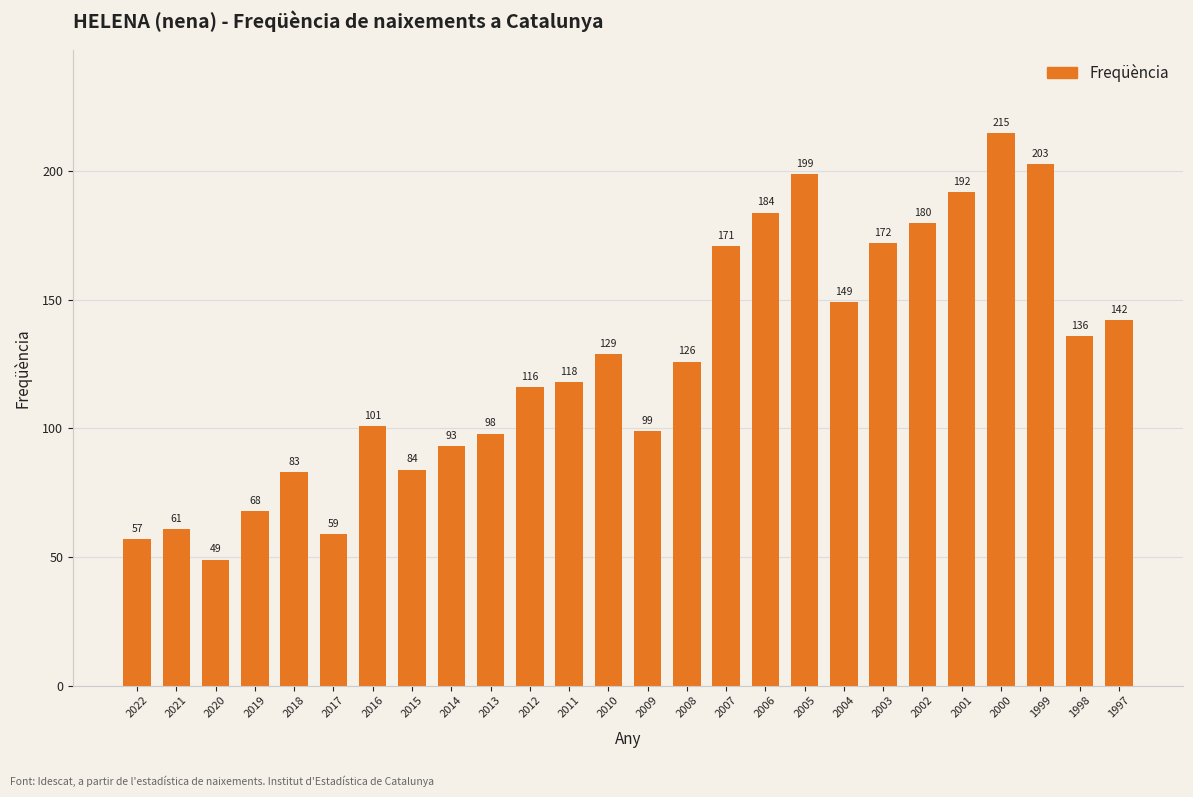

Which category has the lowest value across all series?

2020